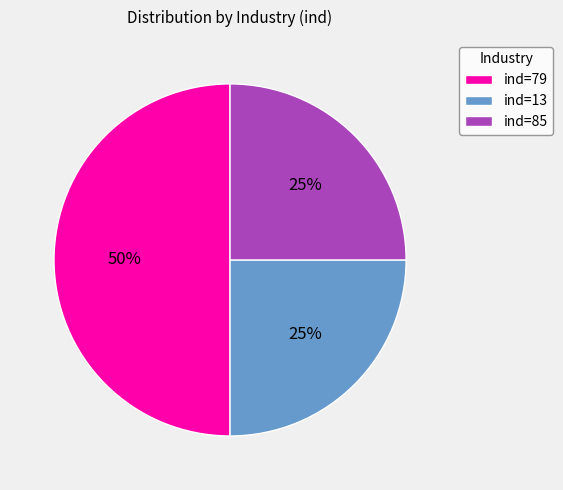

Does ind=85 represent more than half of the total?

No